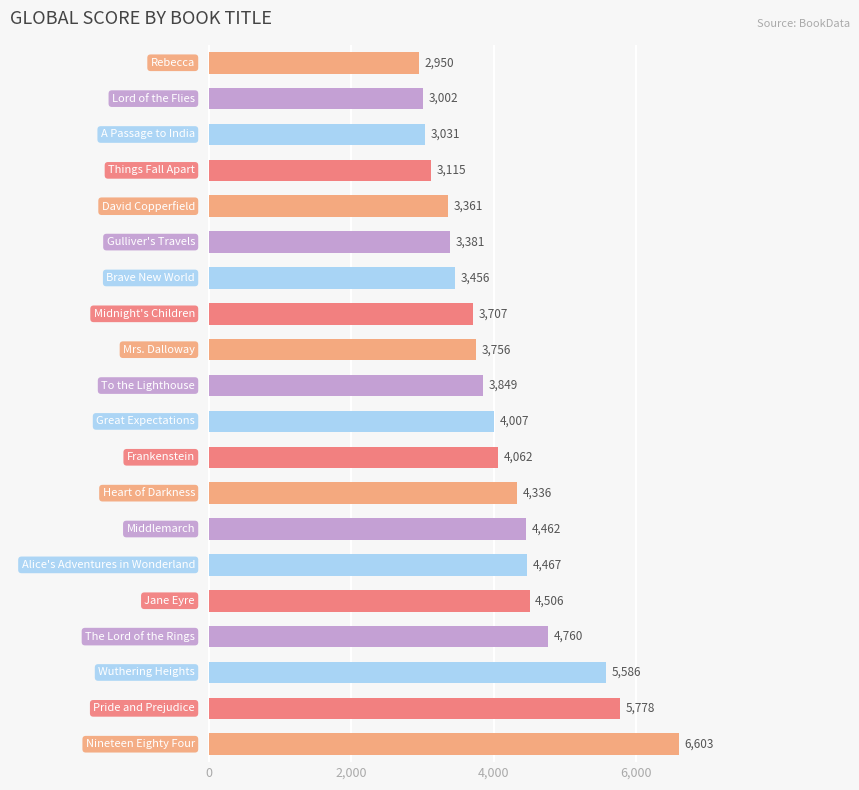

What is the difference between the maximum and second lowest values?

3601